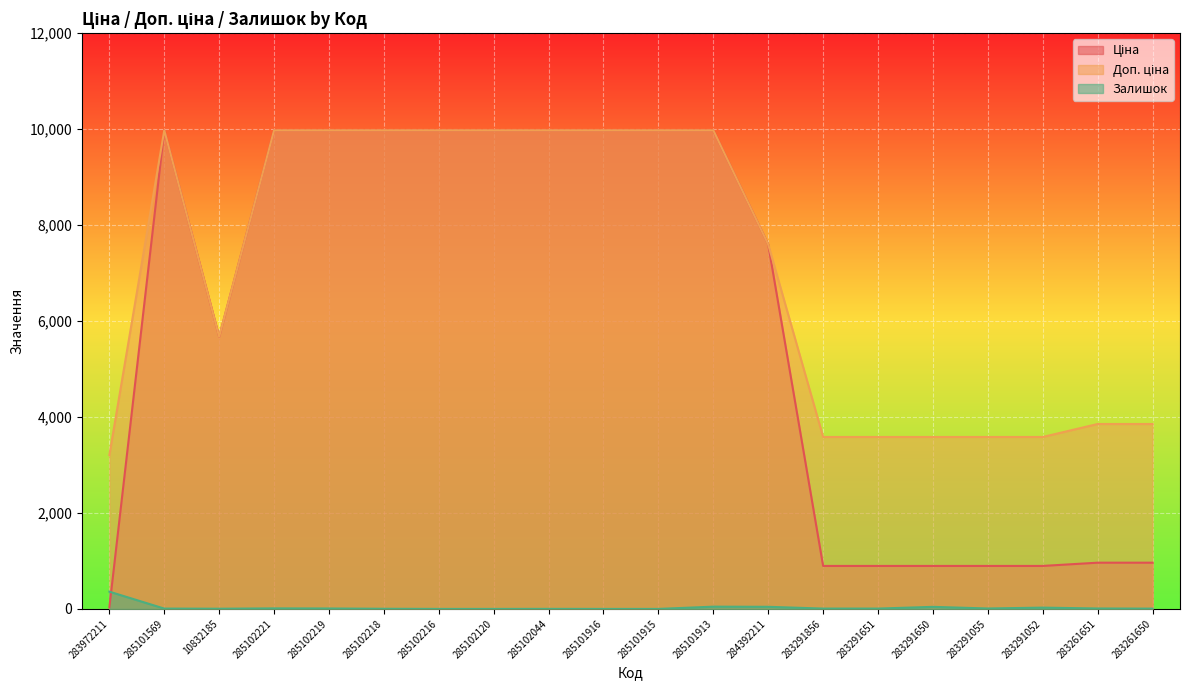

The Доп. ціна series shows 3583.6 at 283291651. True or false?

True